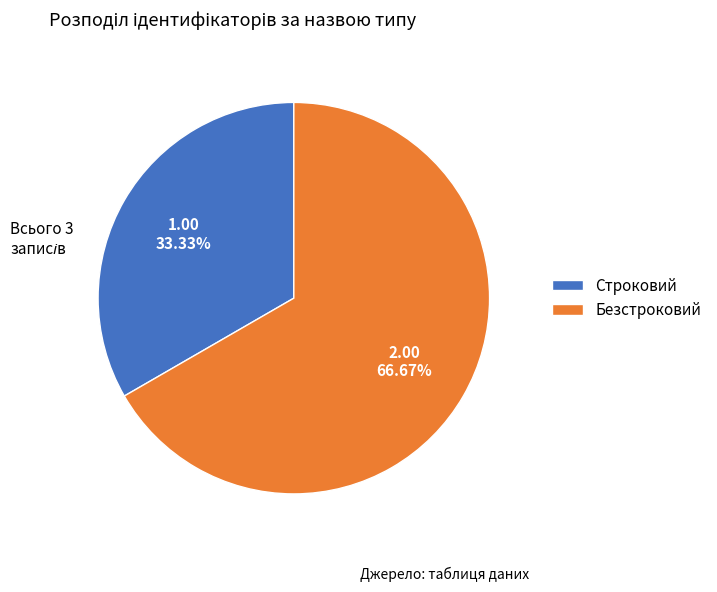

What is the ratio of the value at Безстроковий to the value at Строковий?

2.0